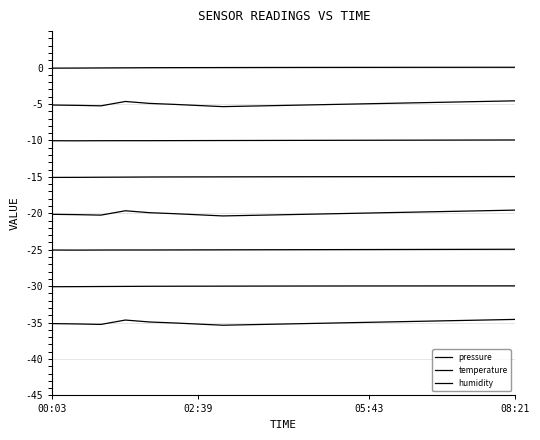

What is the sum of the temperature values at 6 and 7?

-10.6